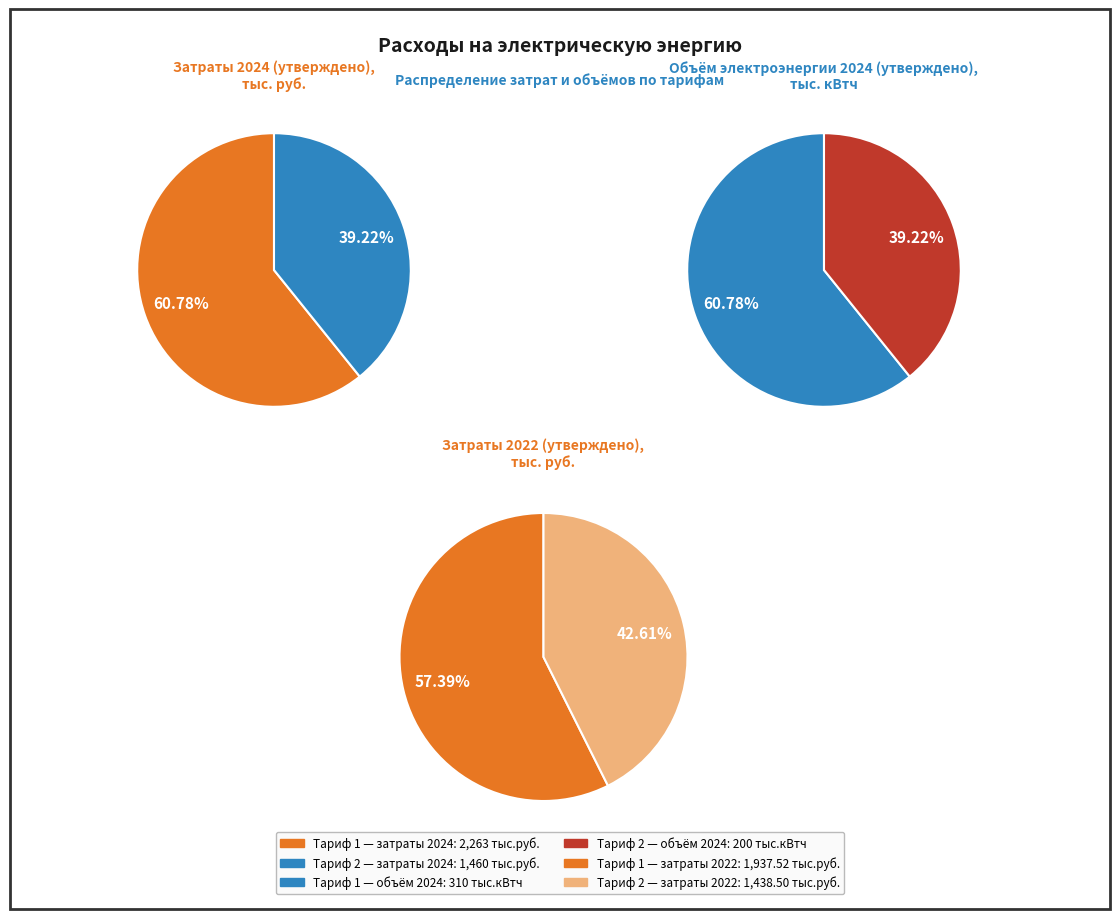

True or false: Тариф 2 (Водоснабжение) accounts for 39% of the total.

True